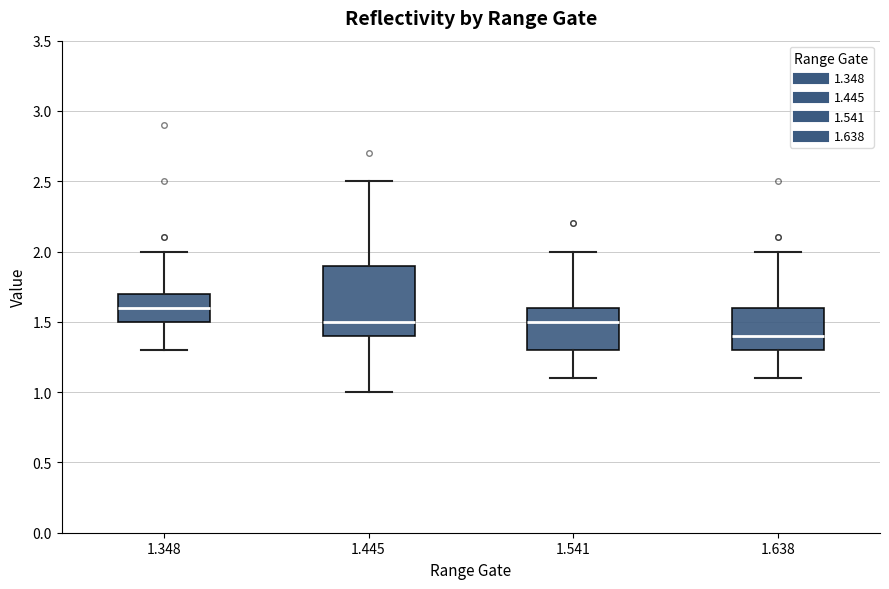

Reading left to right, read every box against the y-axis: the position of its median line, the range the box covers, and the ends of its whiskers. The values are not printed on the chart, so give them approximately, as read against the axis.

1.348: median 1.6, box 1.5 to 1.7, whiskers 1.3 to 2.0
1.445: median 1.5, box 1.4 to 1.9, whiskers 1.0 to 2.5
1.541: median 1.5, box 1.3 to 1.6, whiskers 1.1 to 2.0
1.638: median 1.4, box 1.3 to 1.6, whiskers 1.1 to 2.0